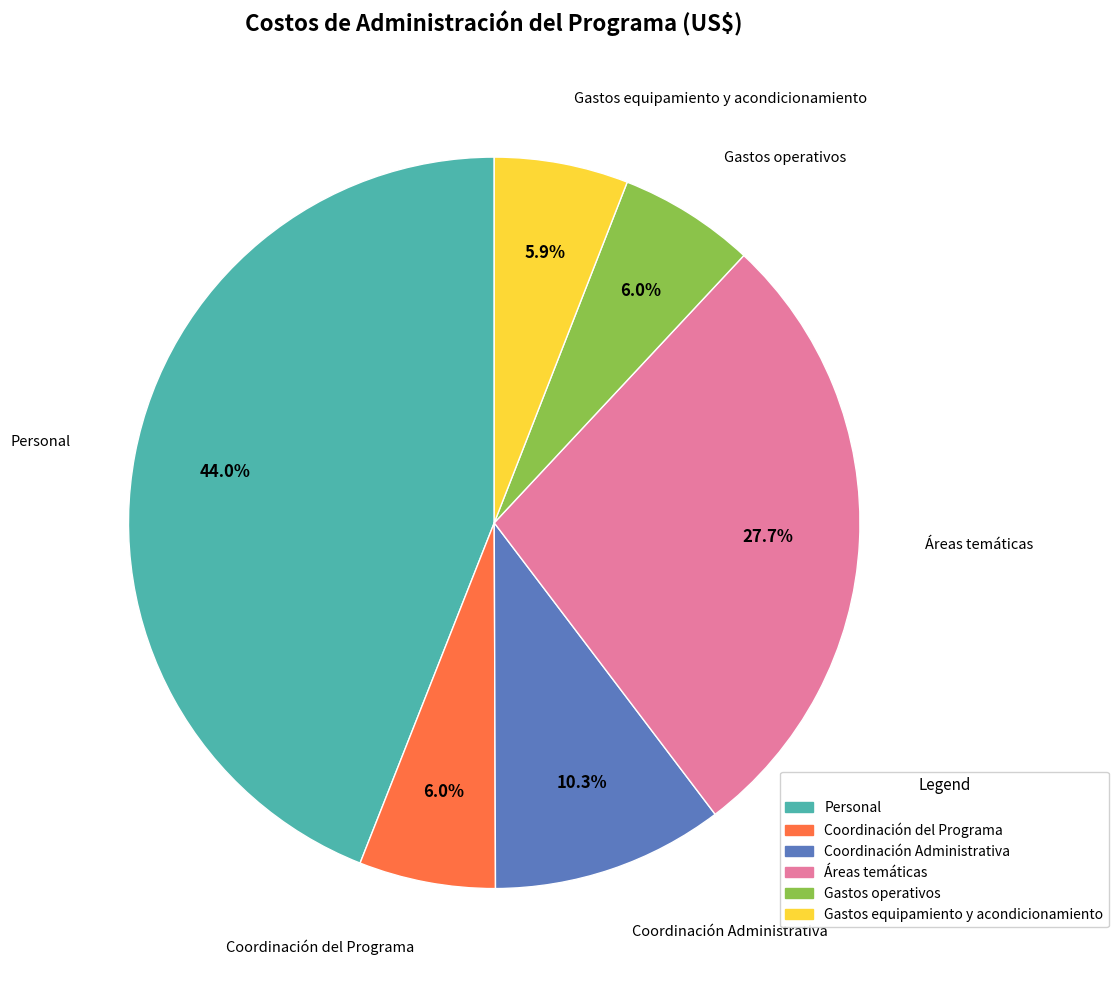

How many slices are in this pie chart?

6